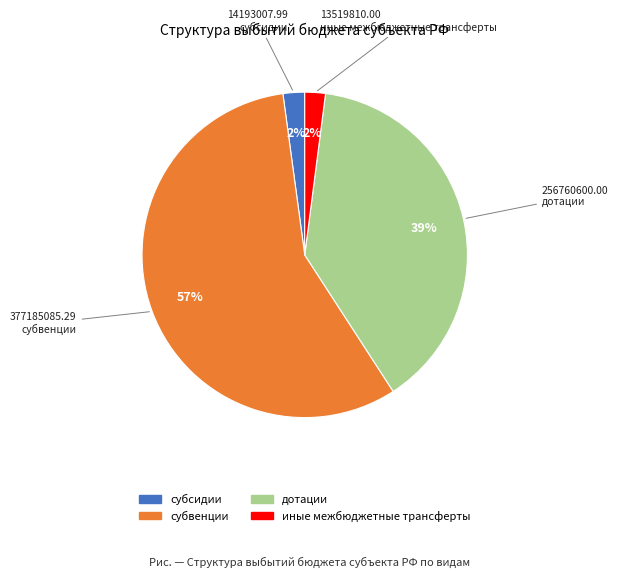

Combined, do субсидии and субвенции account for over 50%?

Yes